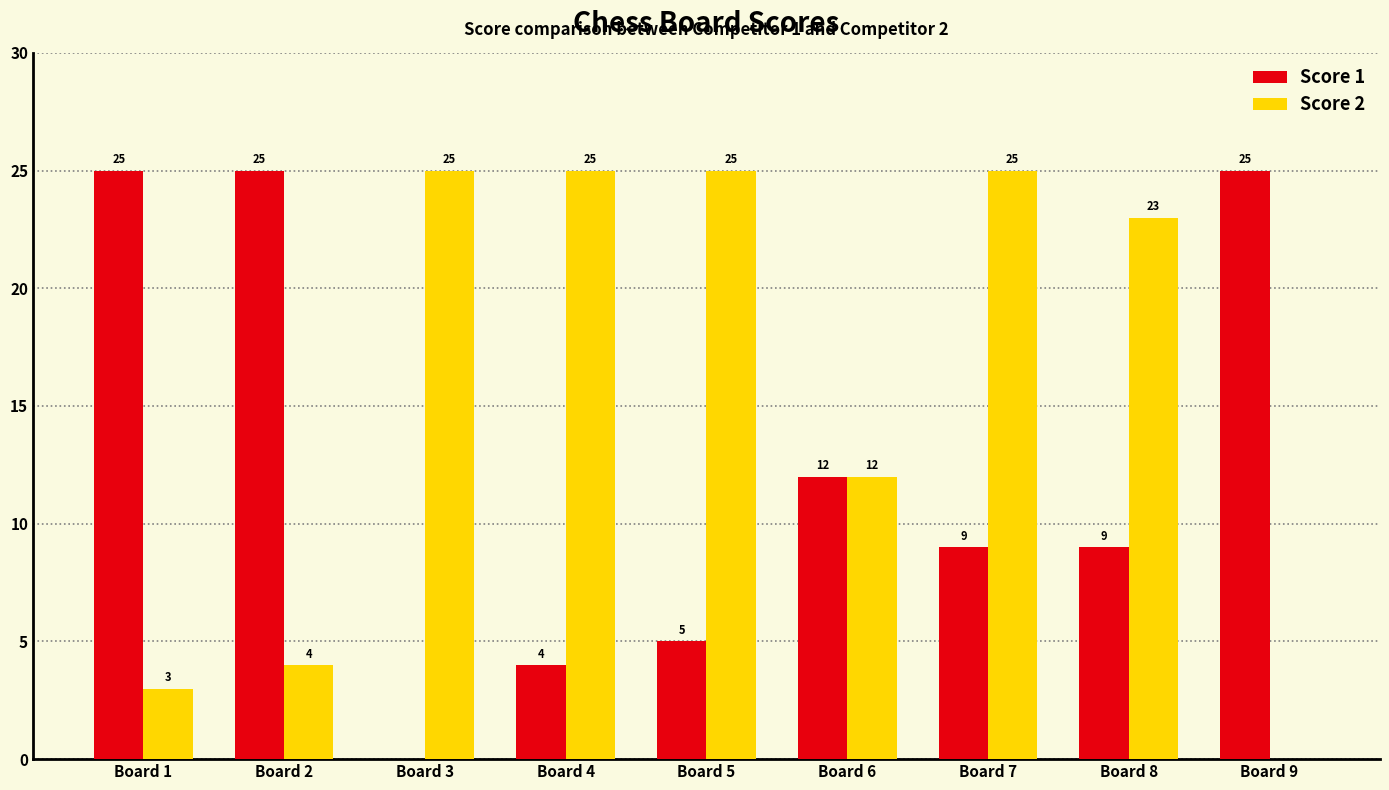

What is the total value across all series at Board 1?

28